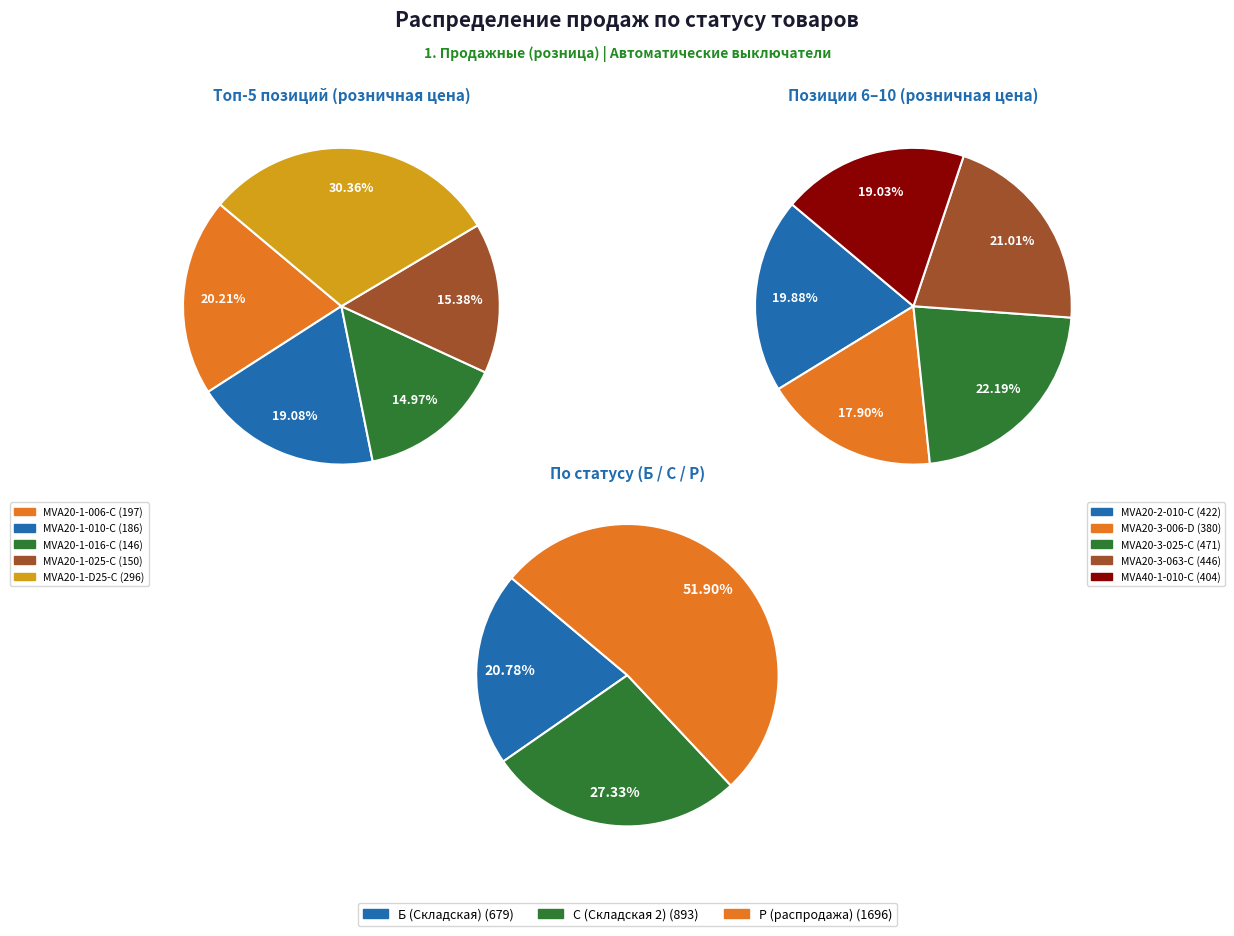

Which slice is the largest?

MVA20-3-025-C